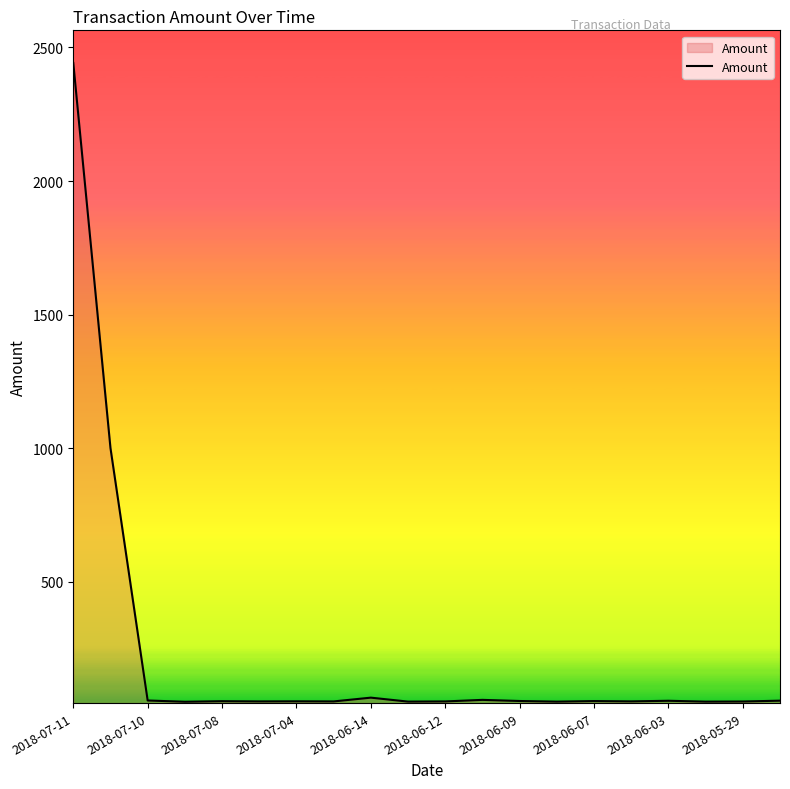

What is the greatest value displayed?

2442.1